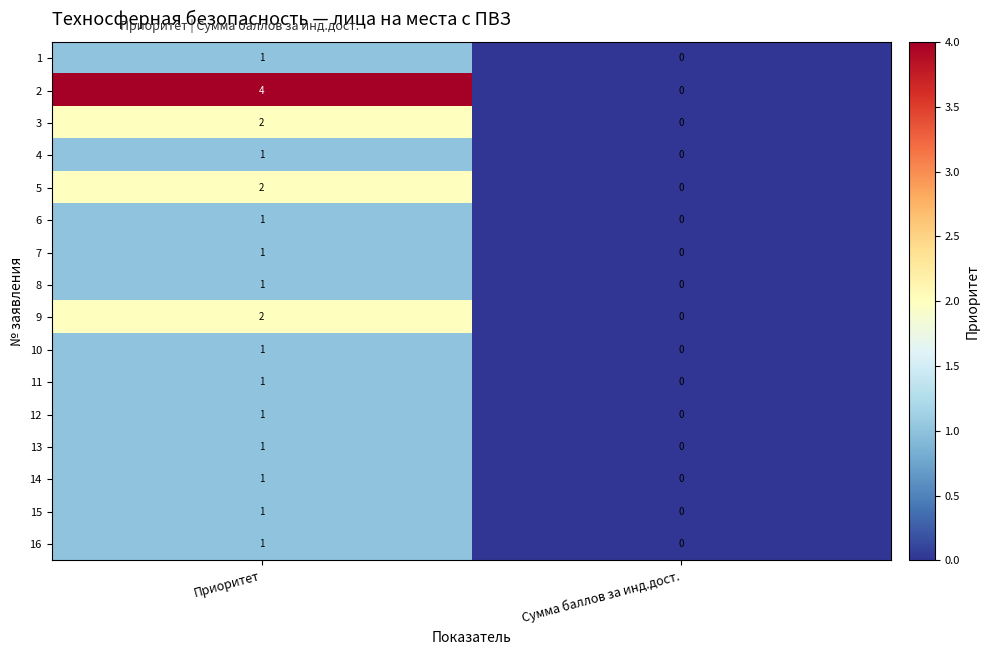

Which series has the largest total across all categories?

2